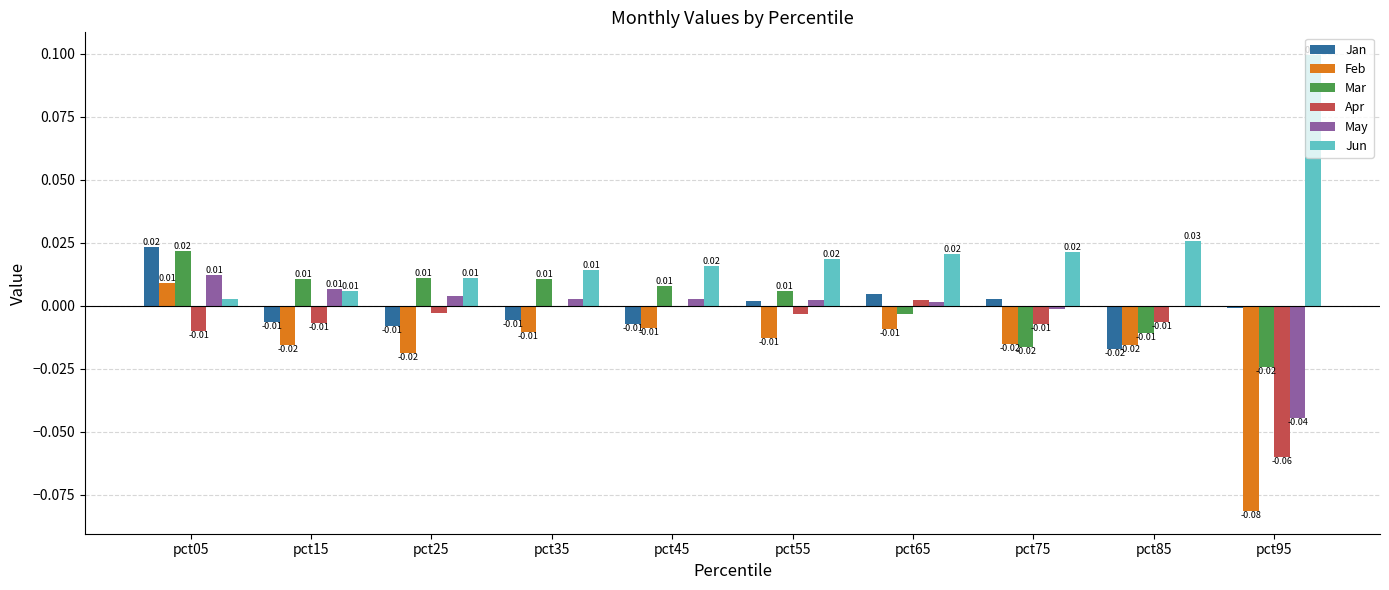

Which series has the largest total across all categories?

Jun